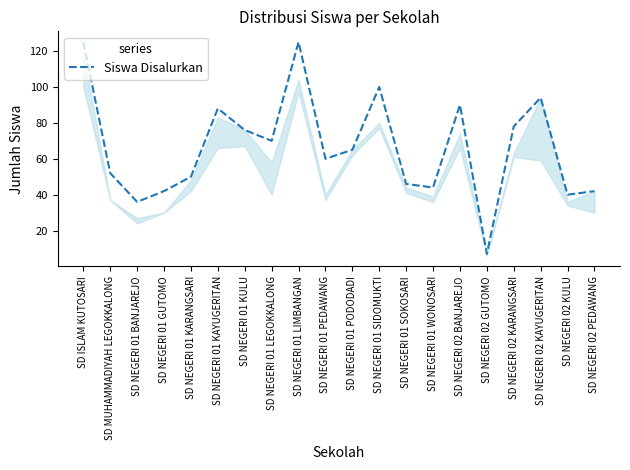

Is it true that the value at SD NEGERI 01 KARANGSARI is 77?

False